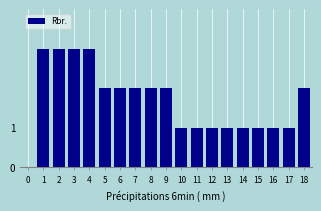

Reading right to left, transcribe all the data shown in this chart.

18=2	17=1	16=1	15=1	14=1	13=1	12=1	11=1	10=1	9=2	8=2	7=2	6=2	5=2	4=3	3=3	2=3	1=3	0=0